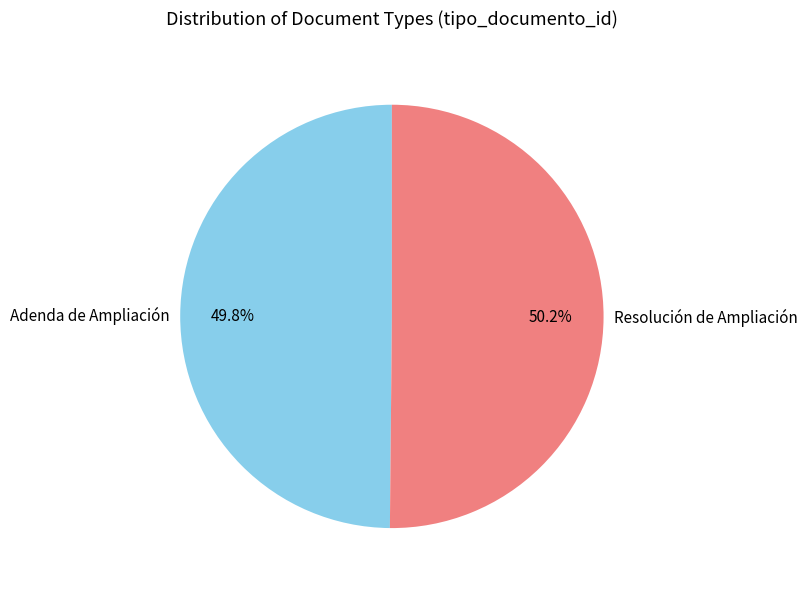

Is it true that Adenda de Ampliación is 65% of the pie?

False